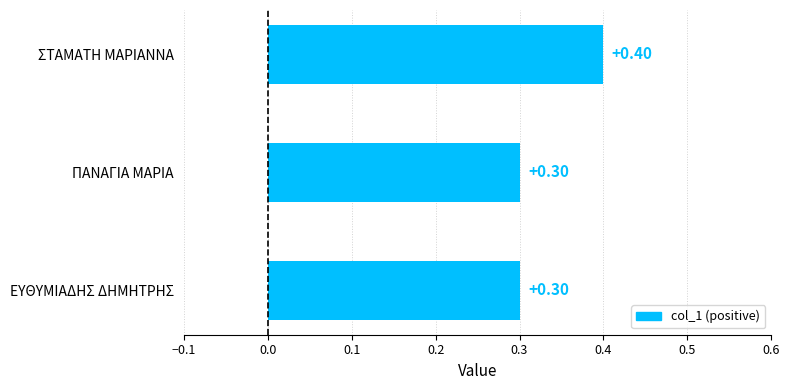

How many series are shown in this chart?

1